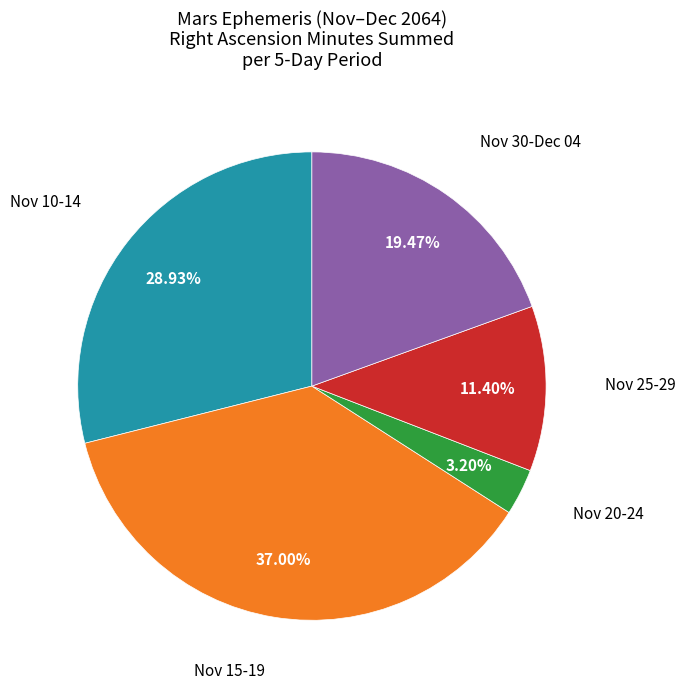

Is there a majority slice in this chart?

No